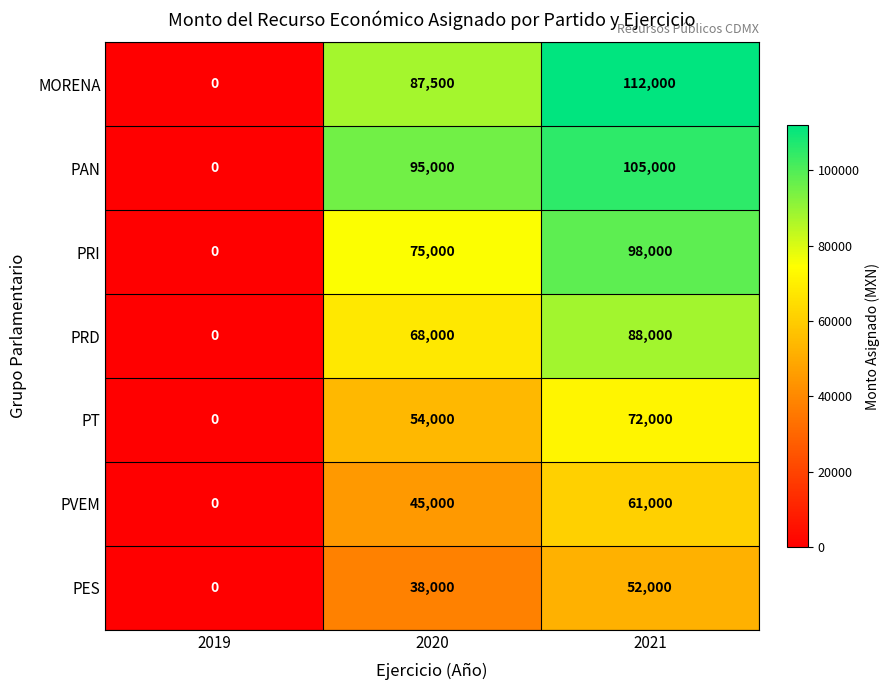

Count the PES values in the range 0 to 52000.

3